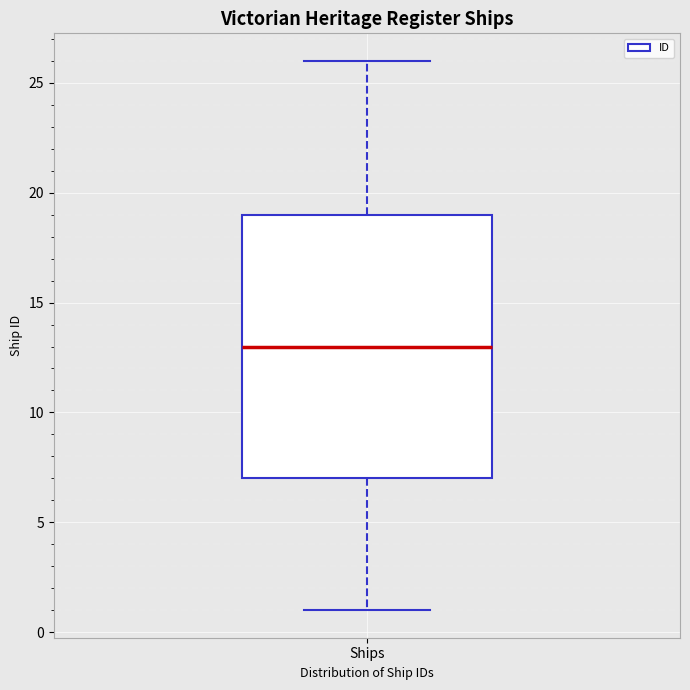

Read this box plot against the y-axis: the position of the median line, the range covered by the box, and the ends of both whiskers. The values are not printed on the chart, so give them approximately, as read against the axis.

median 13, box 7 to 19, whiskers 1 to 26